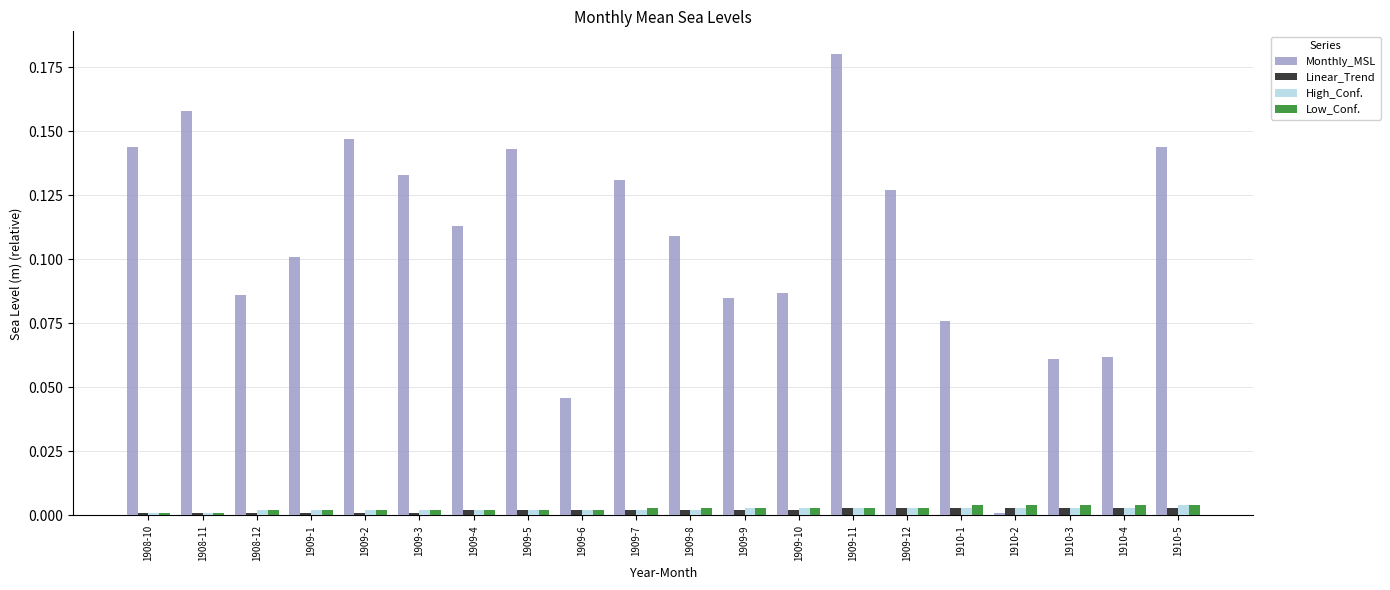

Between 1909-6 and 1910-4, which series saw the biggest shift?

Monthly_MSL